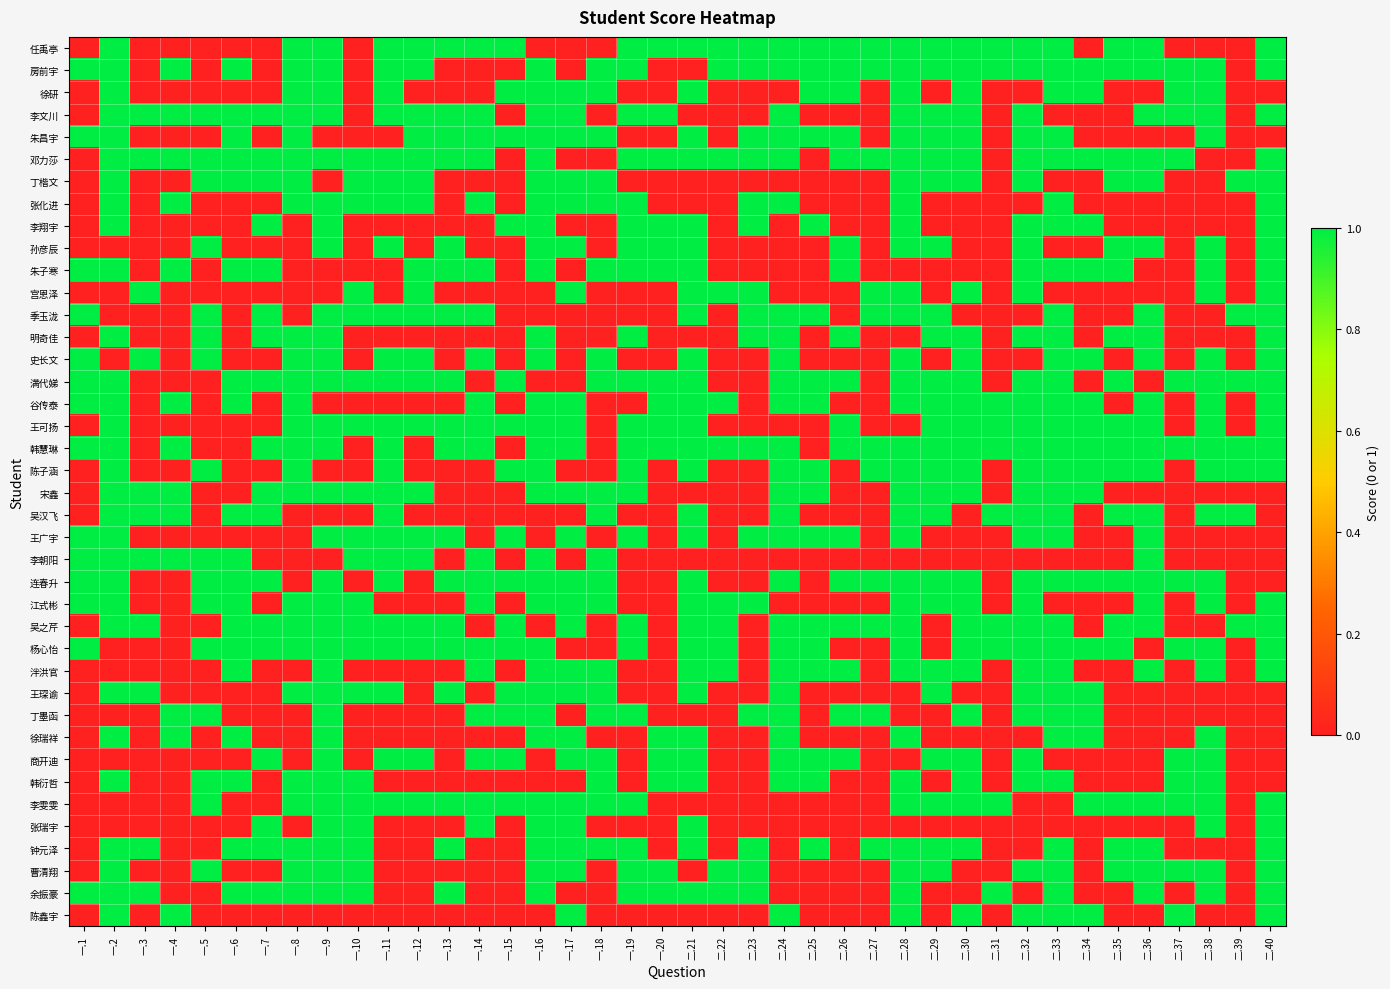

What is the total value across all series at 二.23?

16